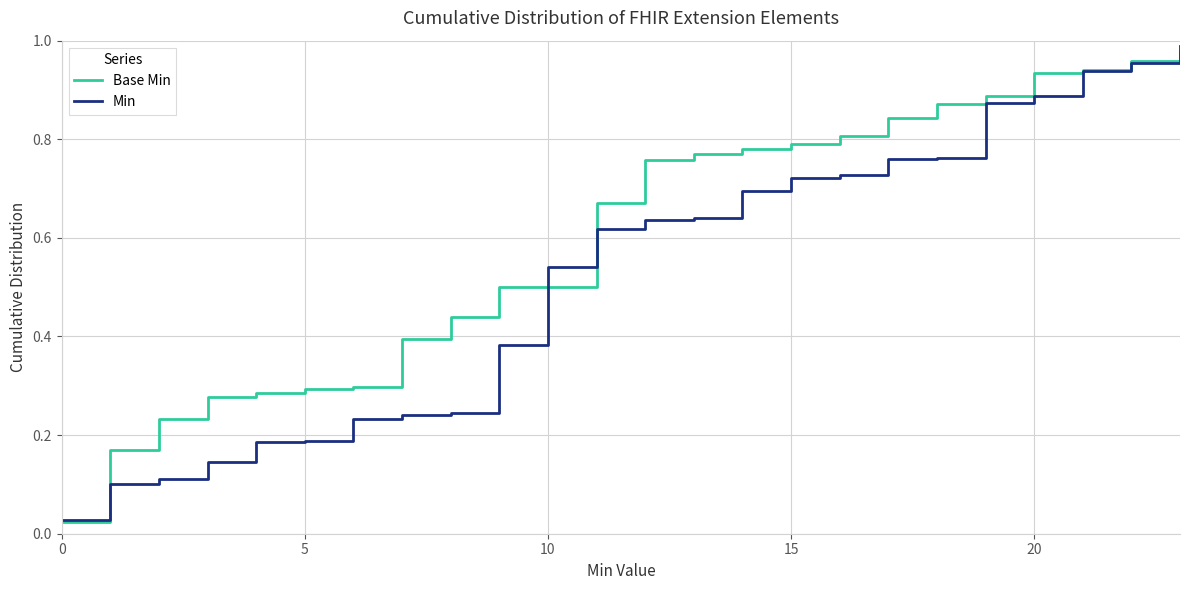

Rank the series by their average value, from lowest to highest.

Min, Base Min